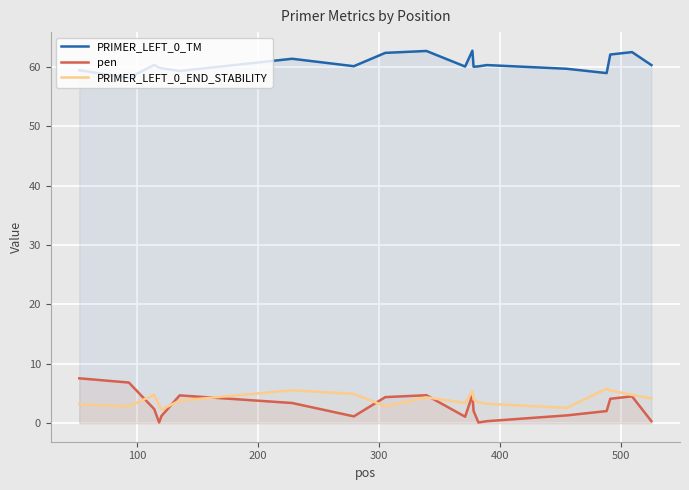

What are all the series names shown in the legend?

PRIMER_LEFT_0_TM, pen, PRIMER_LEFT_0_END_STABILITY